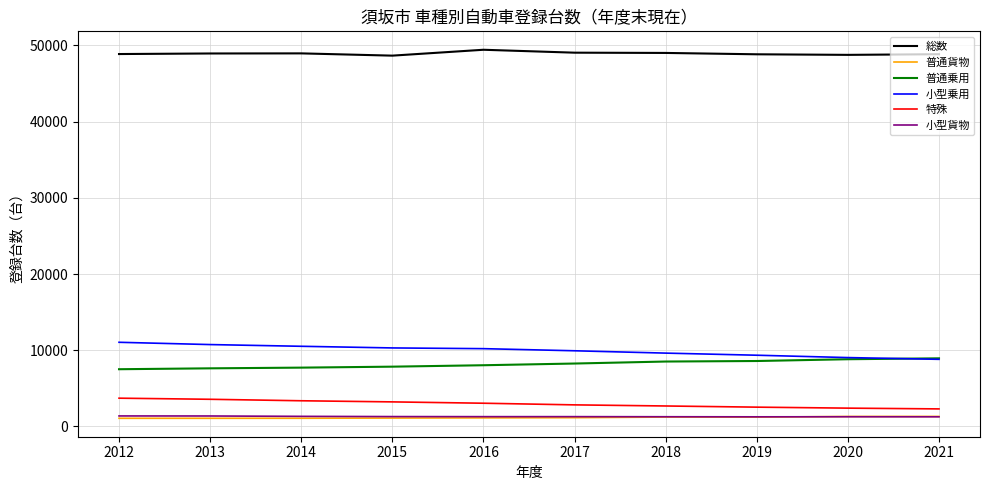

The value of 普通乗用 at 2015 is 7845. True or false?

True